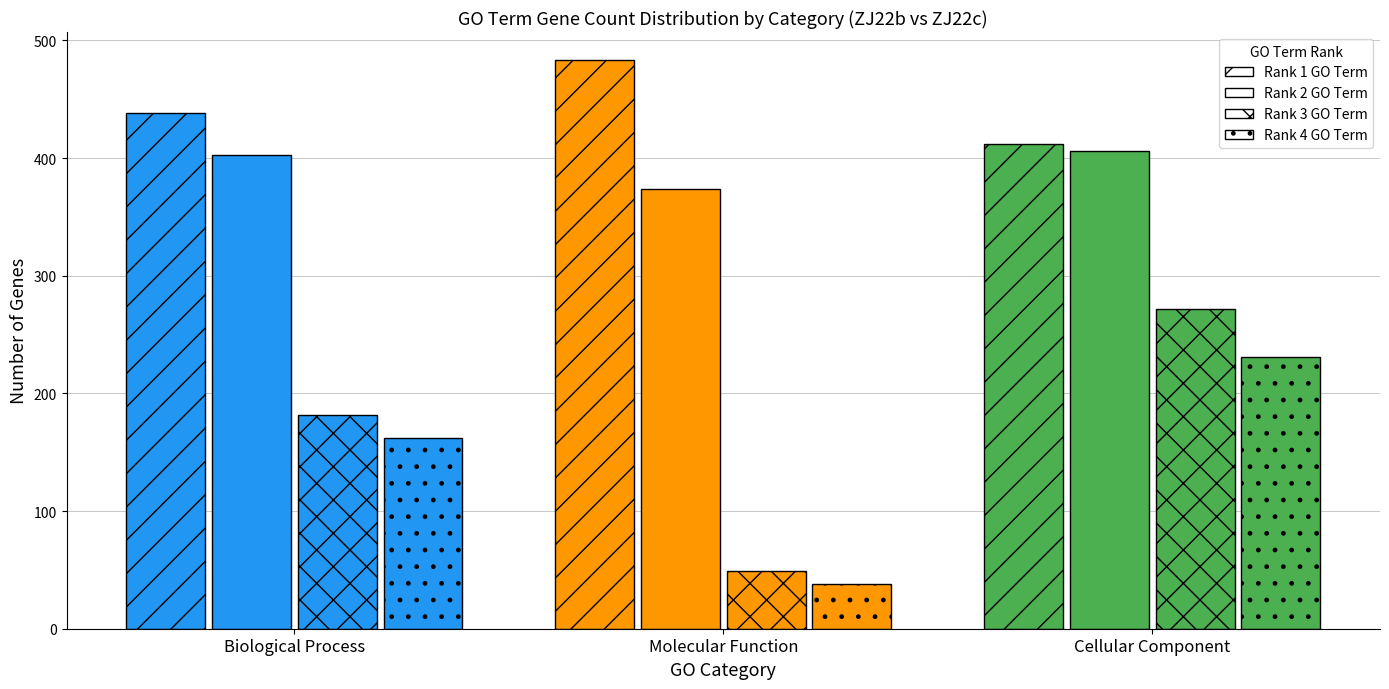

What position from the right is Biological Process?

3